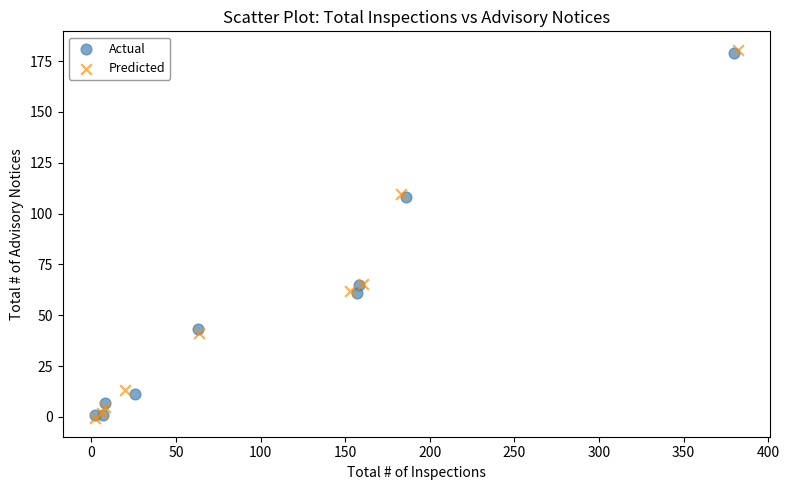

Which series has the widest spread of Y values?

Predicted